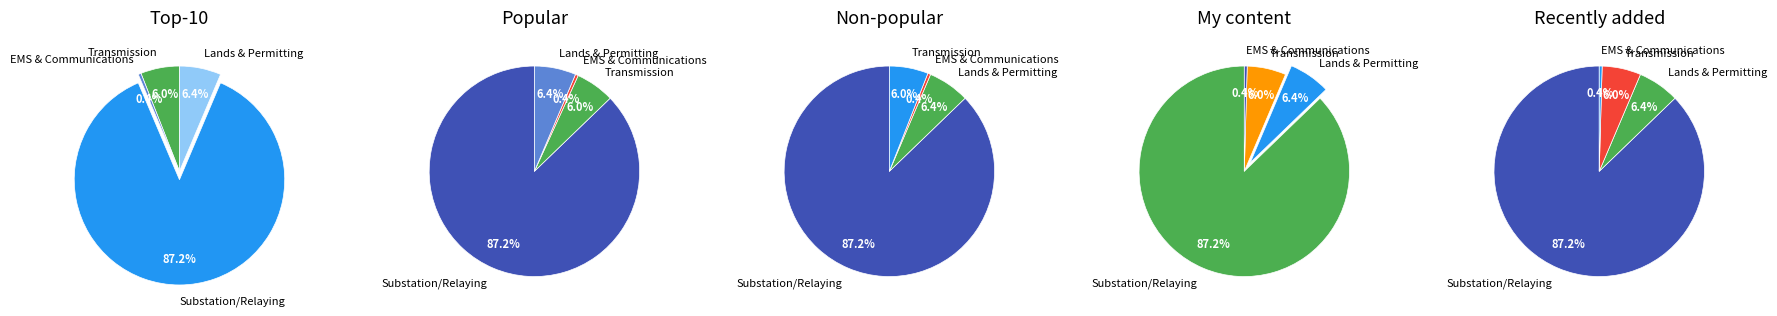

What percentage is the Substation/Relaying slice, to the nearest percent?

87%